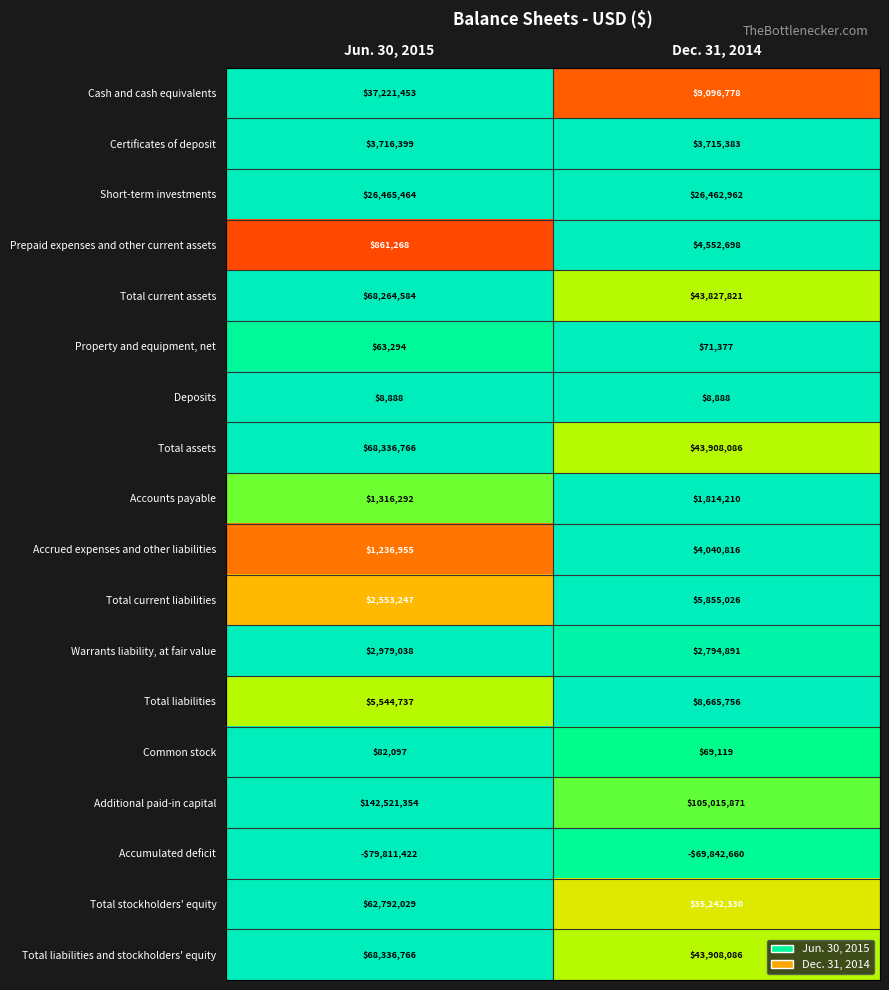

What is the total value across all series at Jun. 30, 2015?

412489209